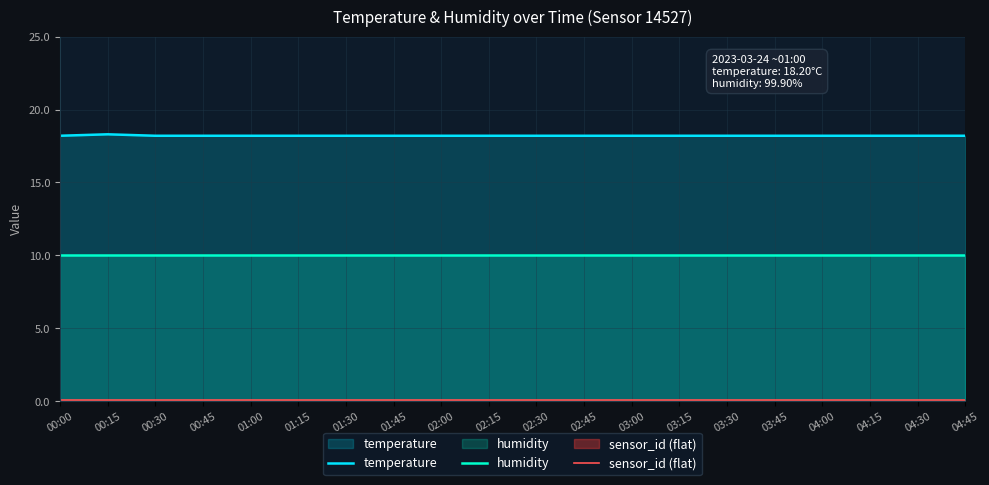

Which category has the lowest value across all series?

00:00